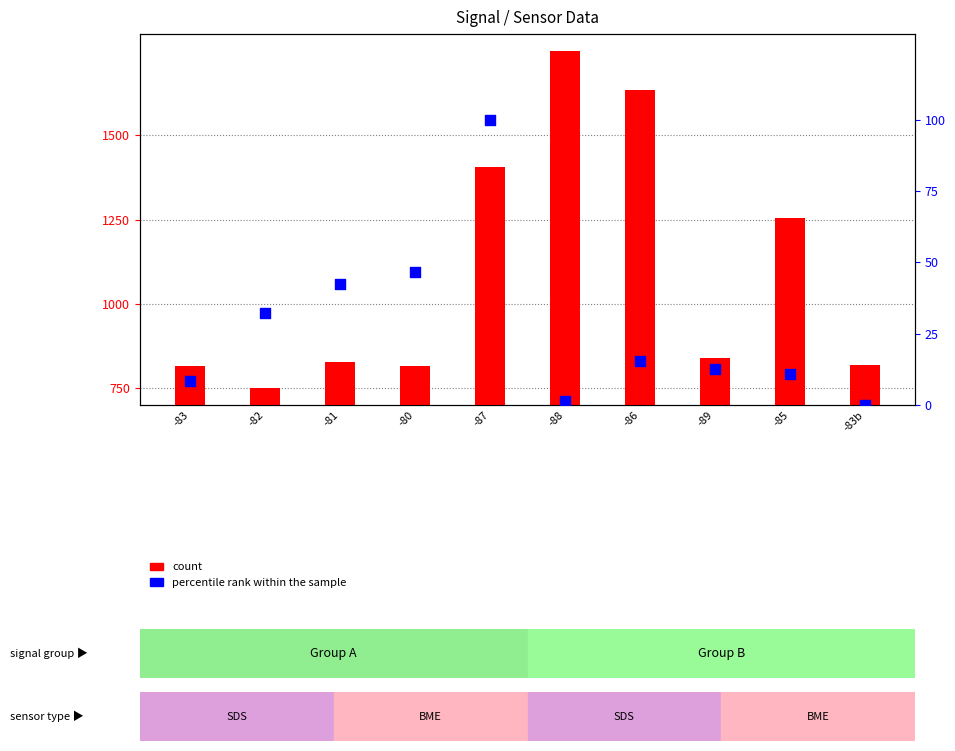

At how many categories does at least one series exceed 1297?

3